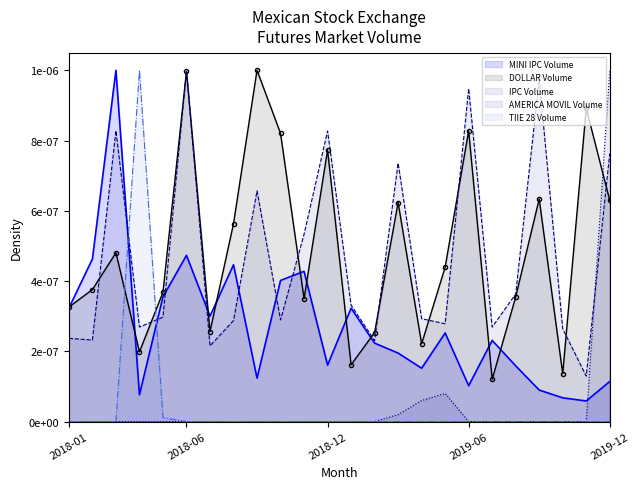

What is the label of the 3rd point from the left?

2018-03